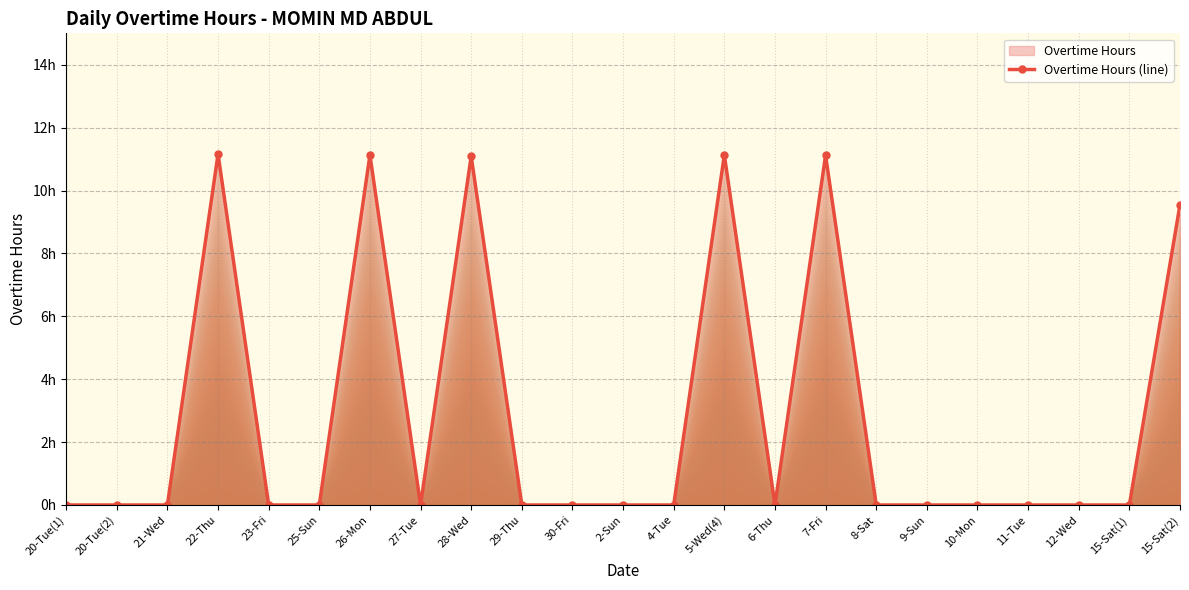

List the labels in order of value, largest first.

22-Thu, 26-Mon, 5-Wed(4), 7-Fri, 28-Wed, 15-Sat(2), 20-Tue(1), 20-Tue(2), 21-Wed, 23-Fri, 25-Sun, 27-Tue, 29-Thu, 30-Fri, 2-Sun, 4-Tue, 6-Thu, 8-Sat, 9-Sun, 10-Mon, 11-Tue, 12-Wed, 15-Sat(1)